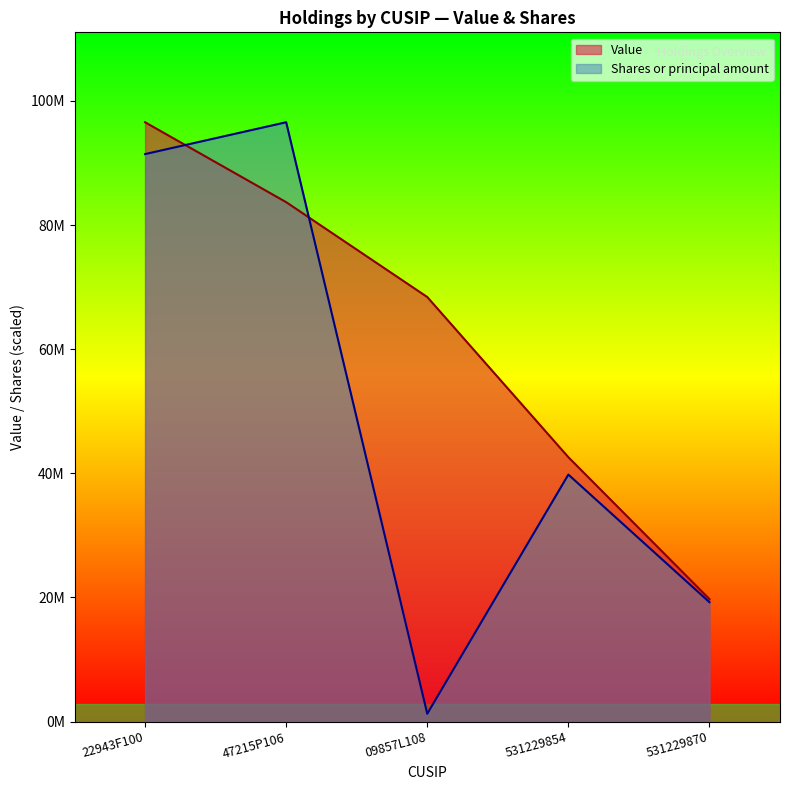

What value does the Shares or principal amount series have at 531229854?

39796615.0